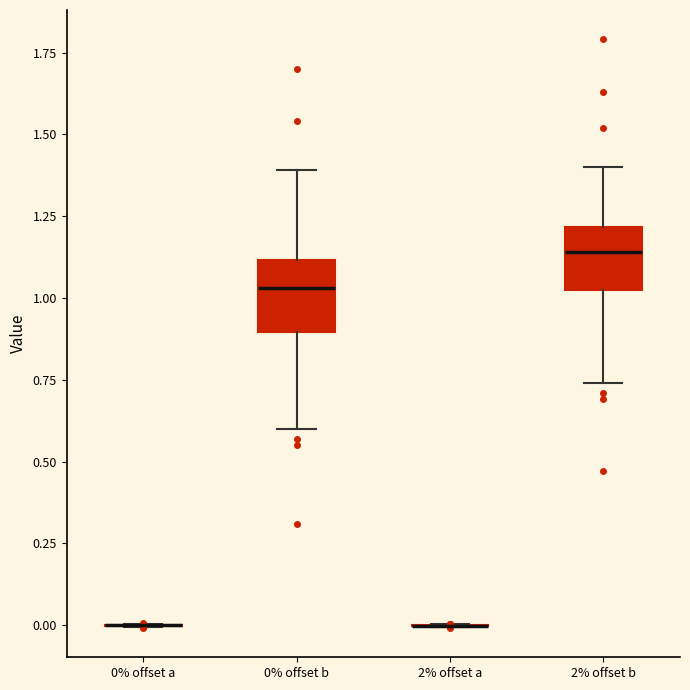

Reading left to right, transcribe this box plot: for each box, give where its median line is, the range the box spans, and where its two whiskers end, as read against the y-axis. The values are not printed on the chart, so give them approximately, as read against the axis.

0% offset a: box collapsed to a line at 0.00, whiskers 0.00 to 0.00
0% offset b: median 1.05, box 0.90 to 1.10, whiskers 0.60 to 1.40
2% offset a: box collapsed to a line at 0.00, whiskers 0.00 to 0.00
2% offset b: median 1.15, box 1.05 to 1.20, whiskers 0.75 to 1.40